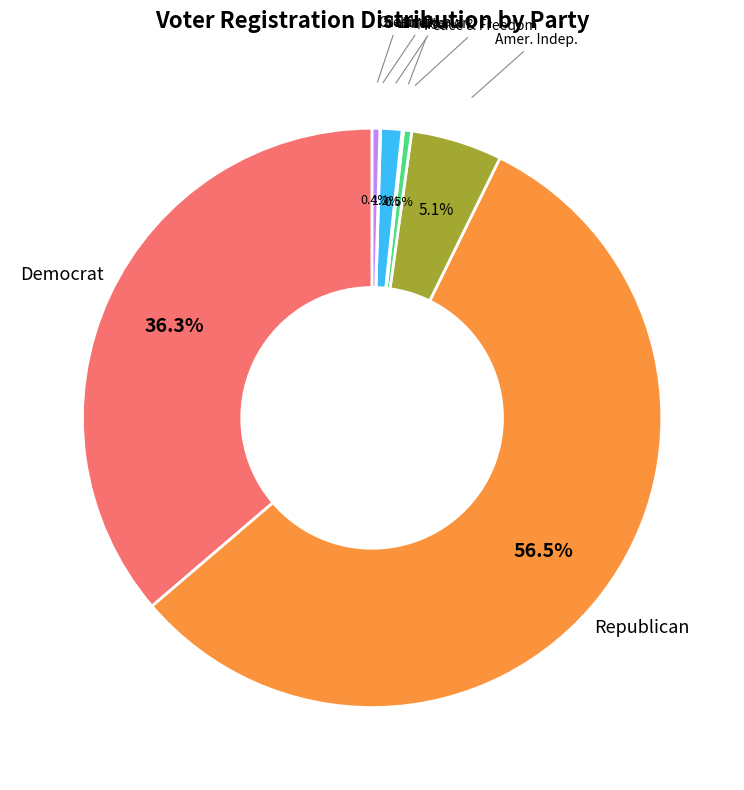

Is there any slice that represents more than half of the pie?

Yes